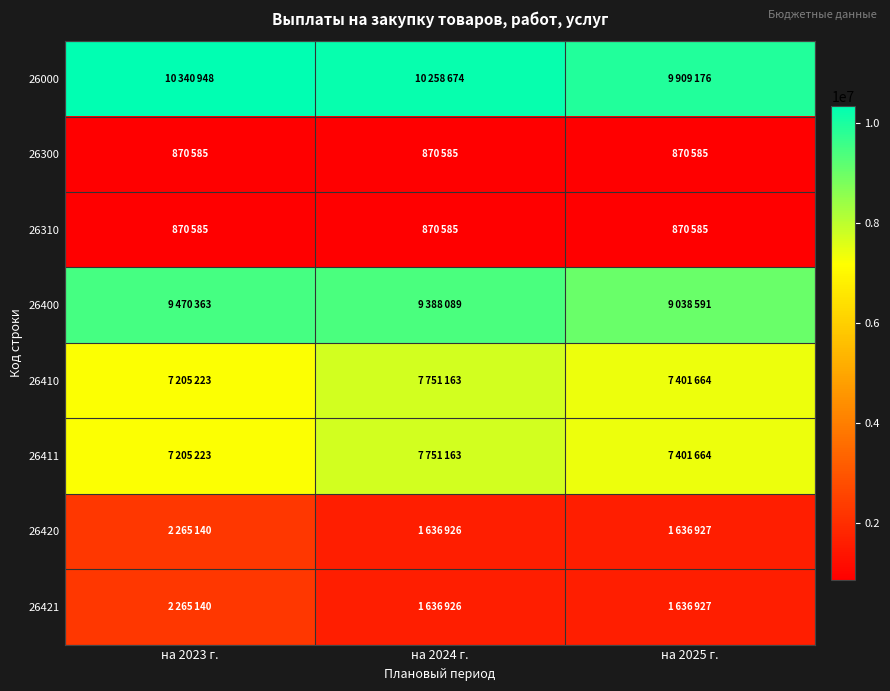

Rank the series by their maximum value, from lowest to highest.

26300, 26310, 26420, 26421, 26410, 26411, 26400, 26000